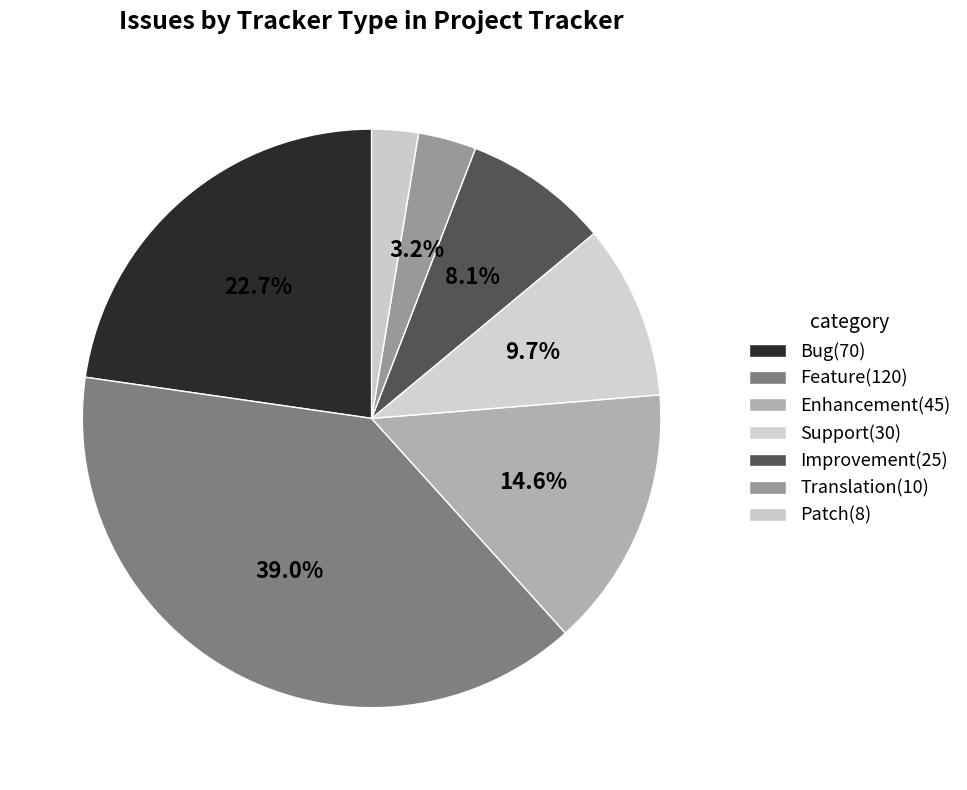

Does Bug account for over 50% of the chart?

No